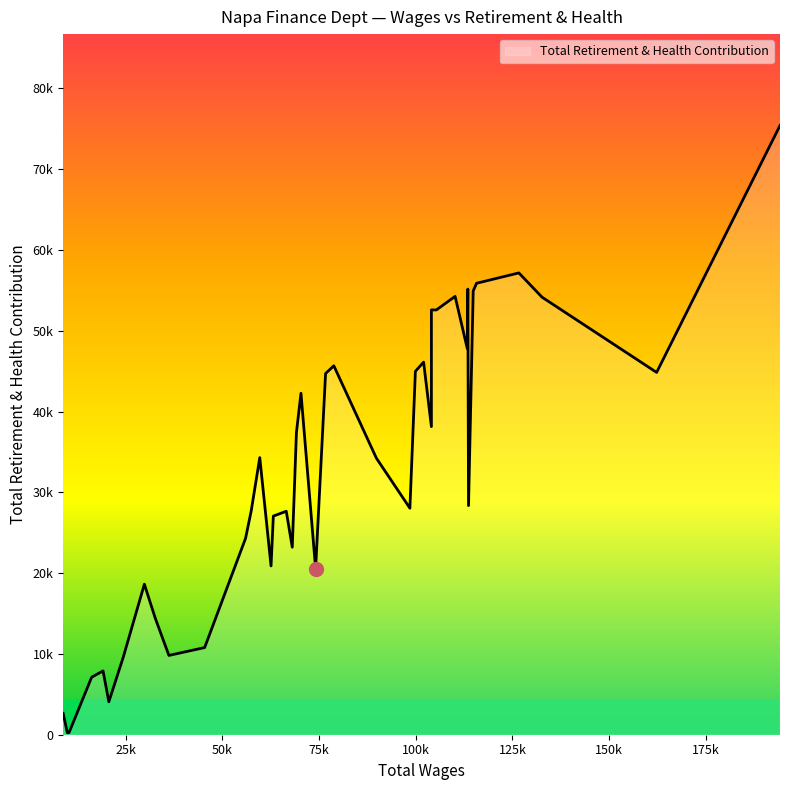

The value at 25 is 27382. True or false?

False